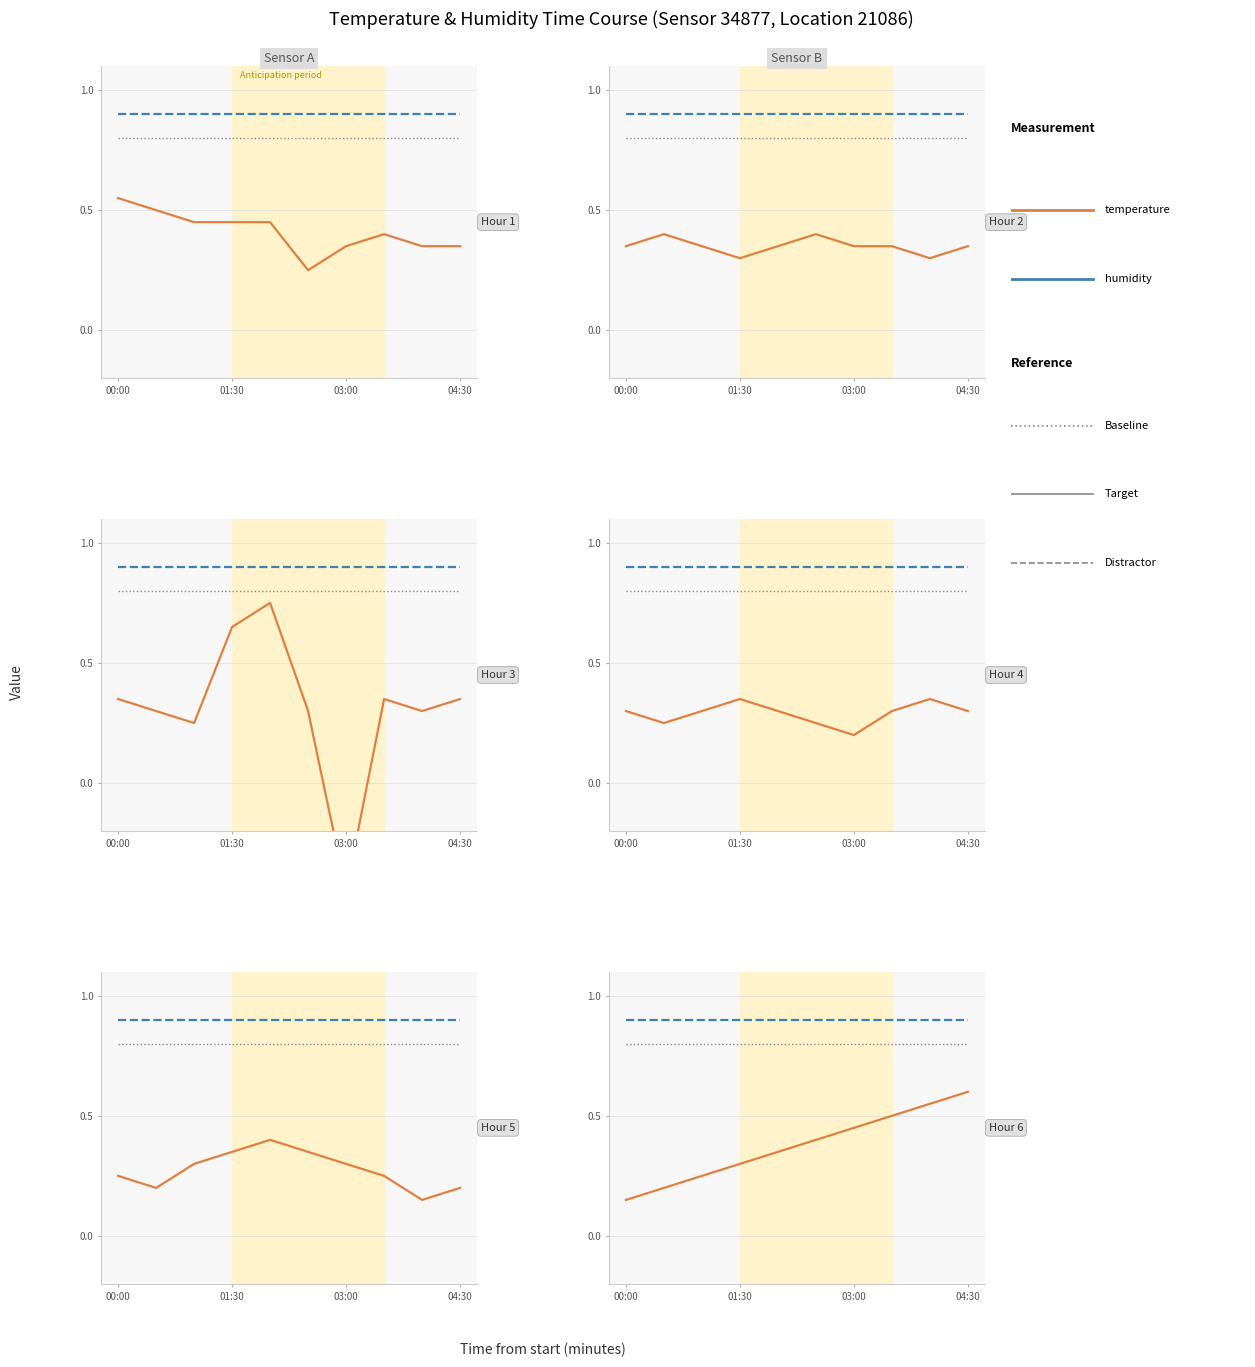

At 01:30, list the series in order from smallest to largest.

temperature, baseline, humidity